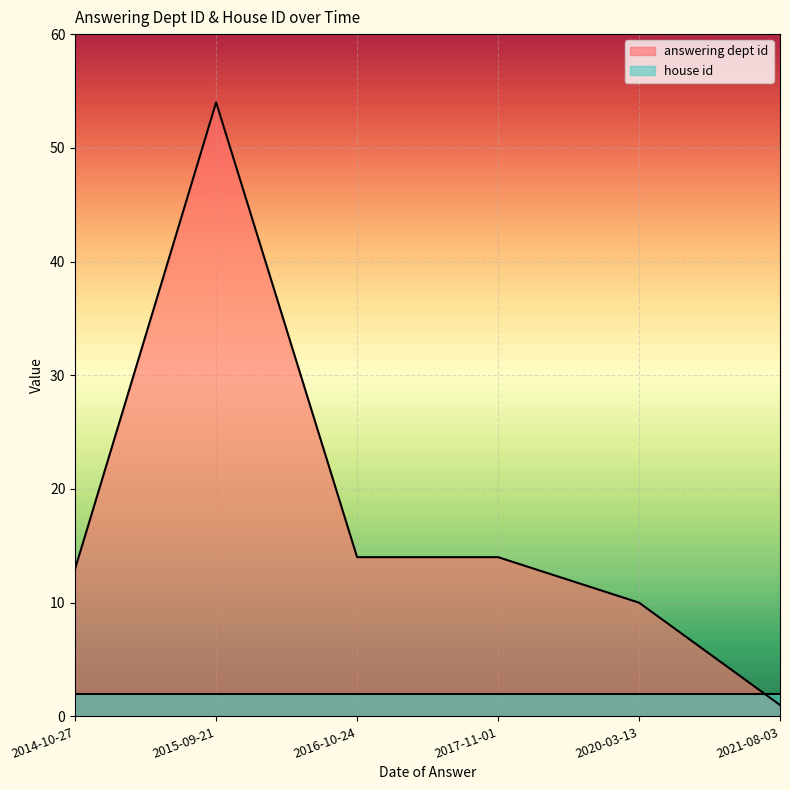

List the labels in order of value, smallest first.

2021-08-03, 2020-03-13, 2014-10-27, 2016-10-24, 2017-11-01, 2015-09-21